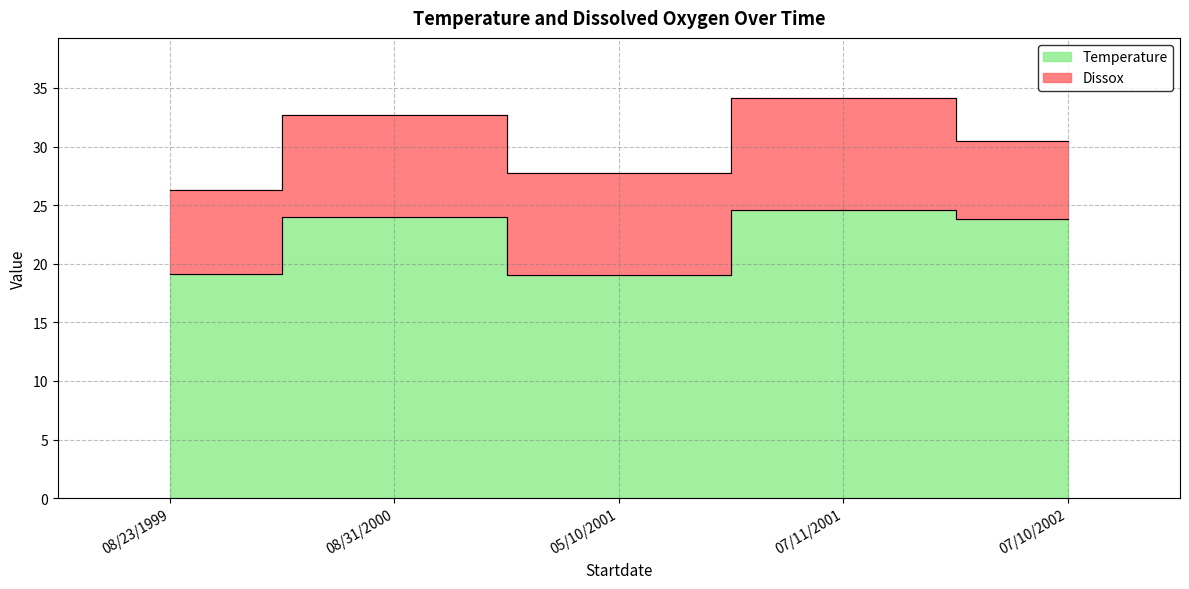

What position from the left is 07/10/2002?

5